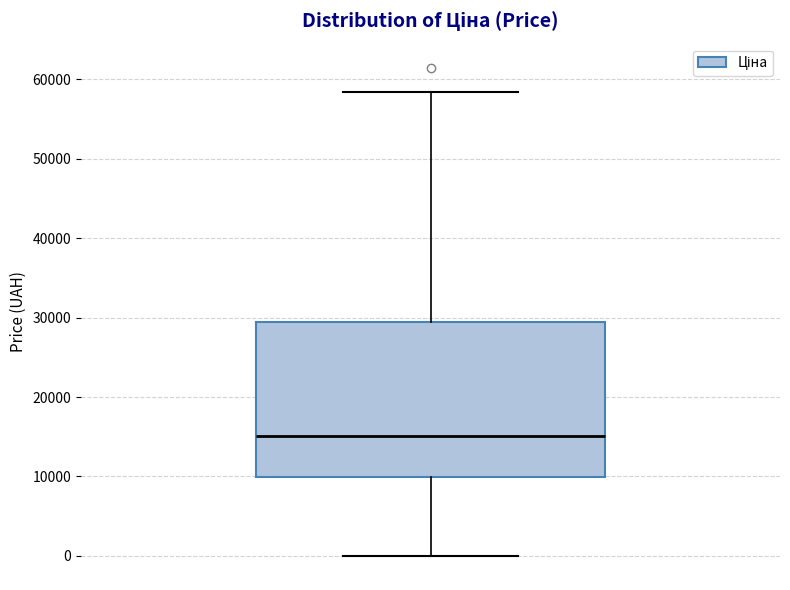

Read this box plot against the y-axis: the position of the median line, the range covered by the box, and the ends of both whiskers. The values are not printed on the chart, so give them approximately, as read against the axis.

median 15000, box 10000 to 29000, whiskers 0 to 58000